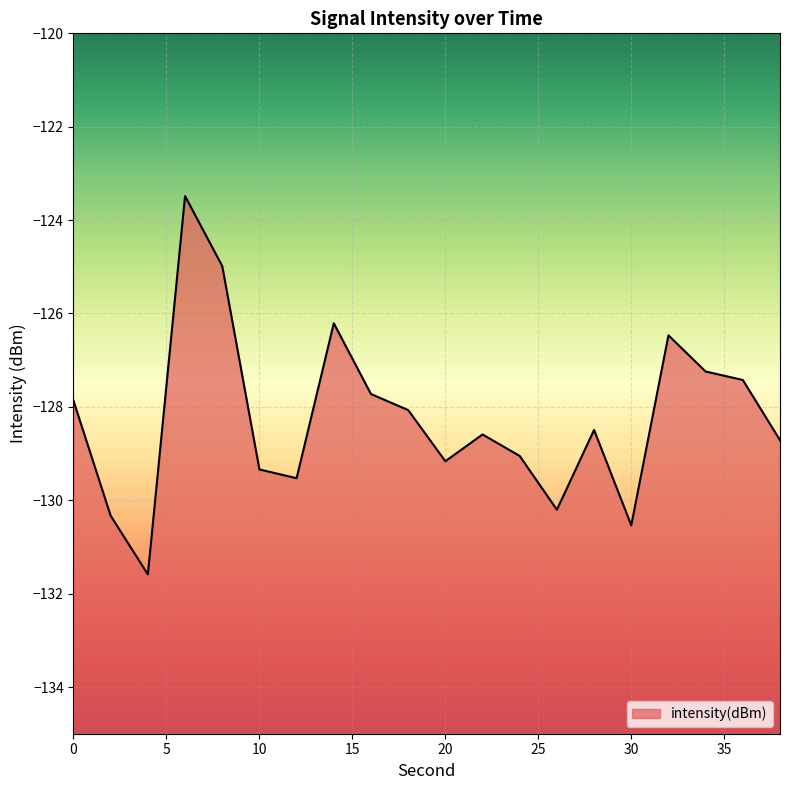

What is the greatest value displayed?

-123.5